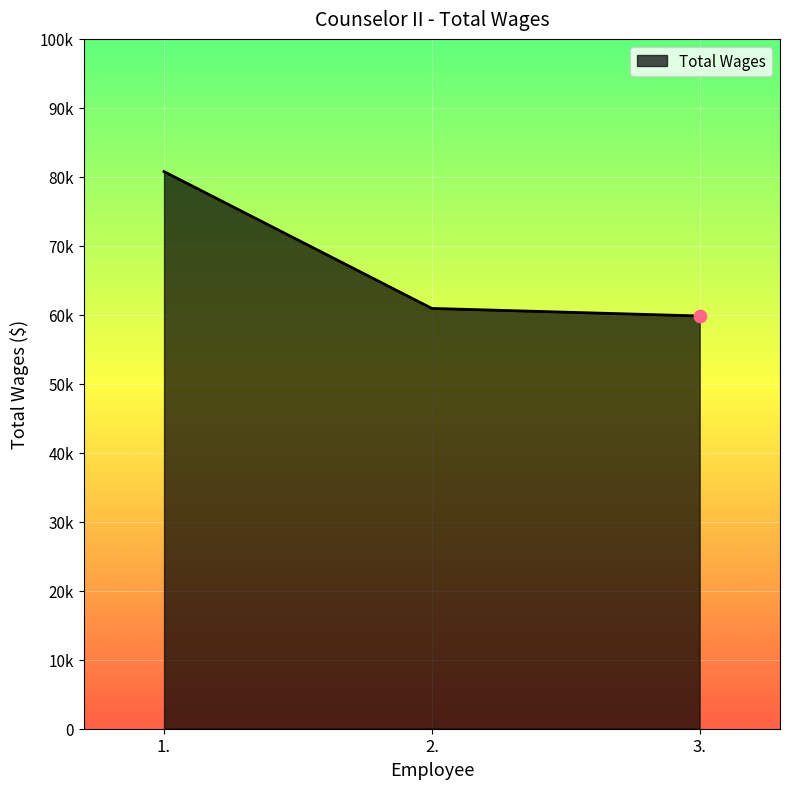

What is the change in value from 1. to 3.?

-20928